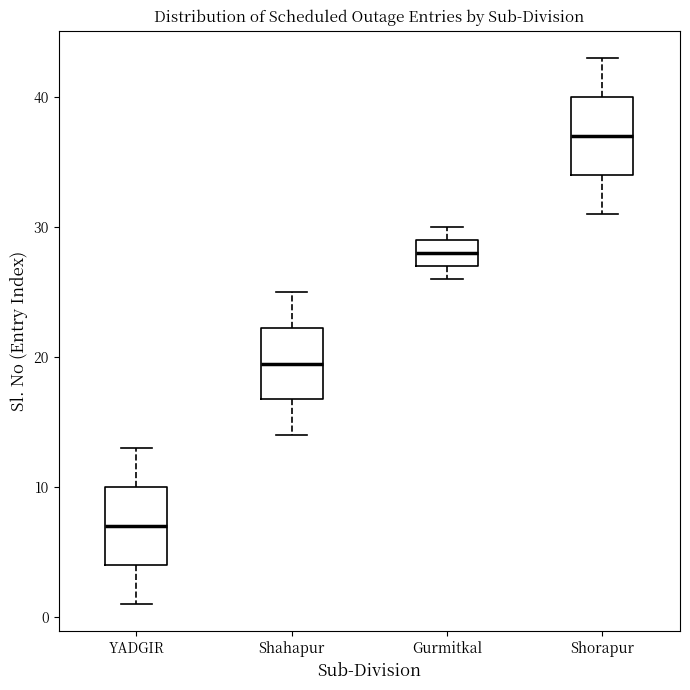

Reading left to right, transcribe this box plot: for each box, give where its median line is, the range the box spans, and where its two whiskers end, as read against the y-axis. The values are not printed on the chart, so give them approximately, as read against the axis.

YADGIR: median 7, box 4 to 10, whiskers 1 to 13
Shahapur: median 20, box 17 to 22, whiskers 14 to 25
Gurmitkal: median 28, box 27 to 29, whiskers 26 to 30
Shorapur: median 37, box 34 to 40, whiskers 31 to 43